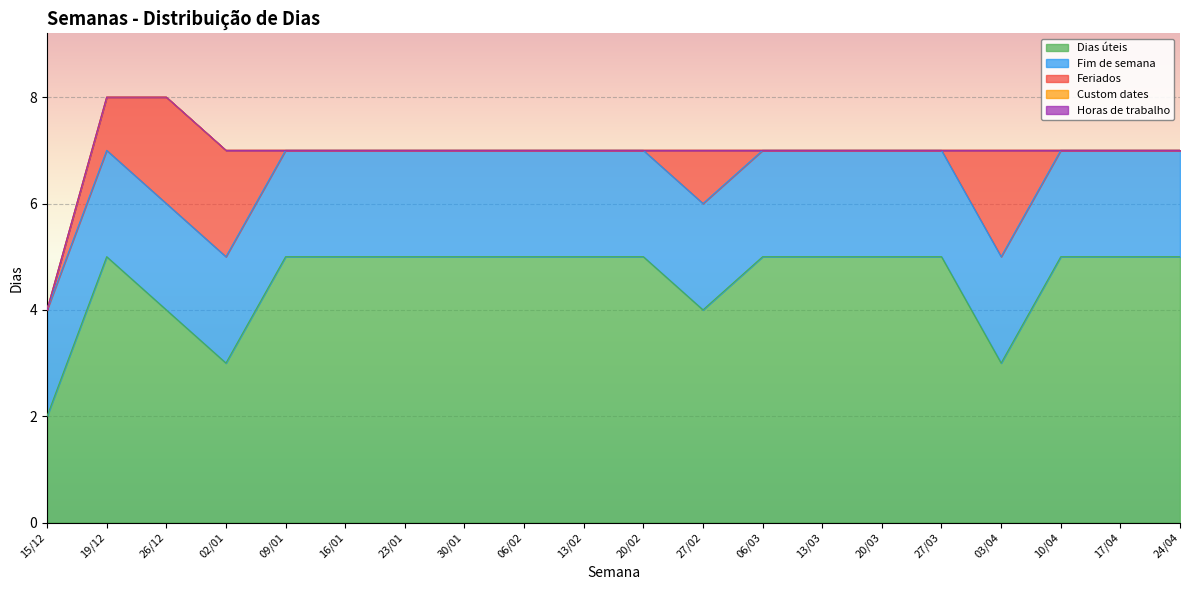

What are all the series names shown in the legend?

Dias úteis, Fim de semana, Feriados, Custom dates, Horas de trabalho